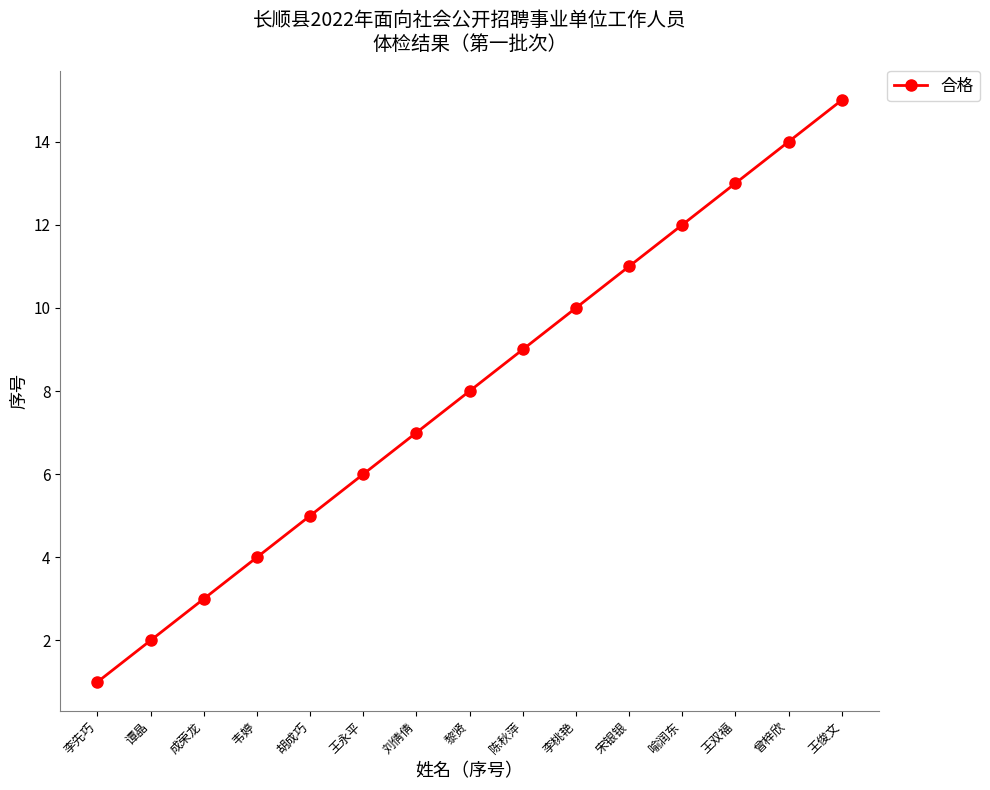

Is it true that the value at 王双福 is 23?

False